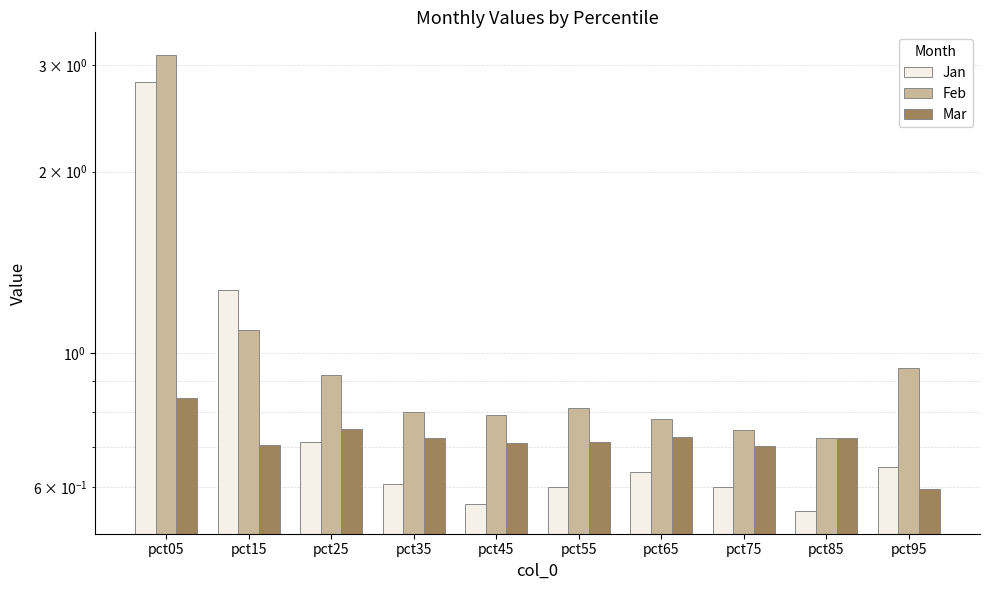

True or false: Mar has a value of 0.7 at pct85.

True